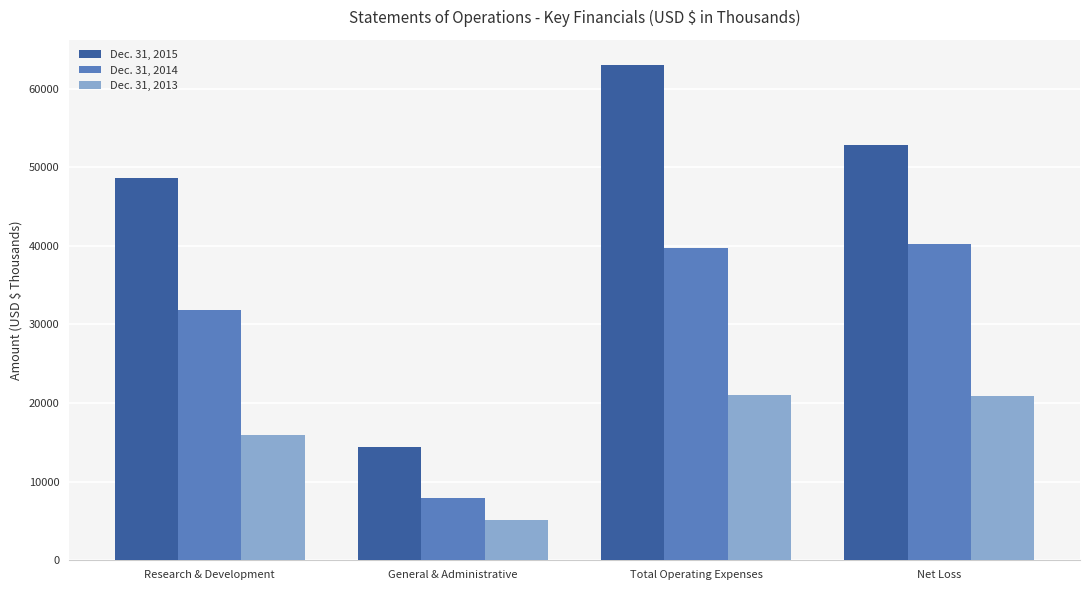

Which category has the lowest value in the Dec. 31, 2015 series?

General & Administrative